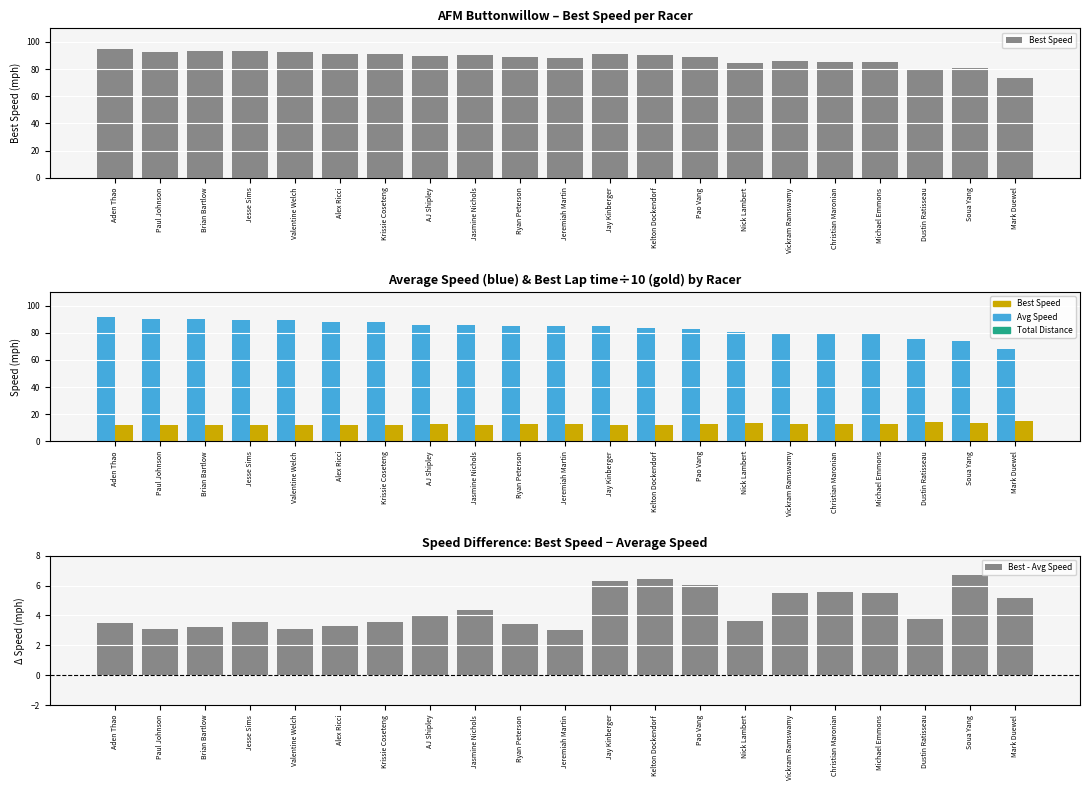

How many data points in Best Speed are less than 89?

10